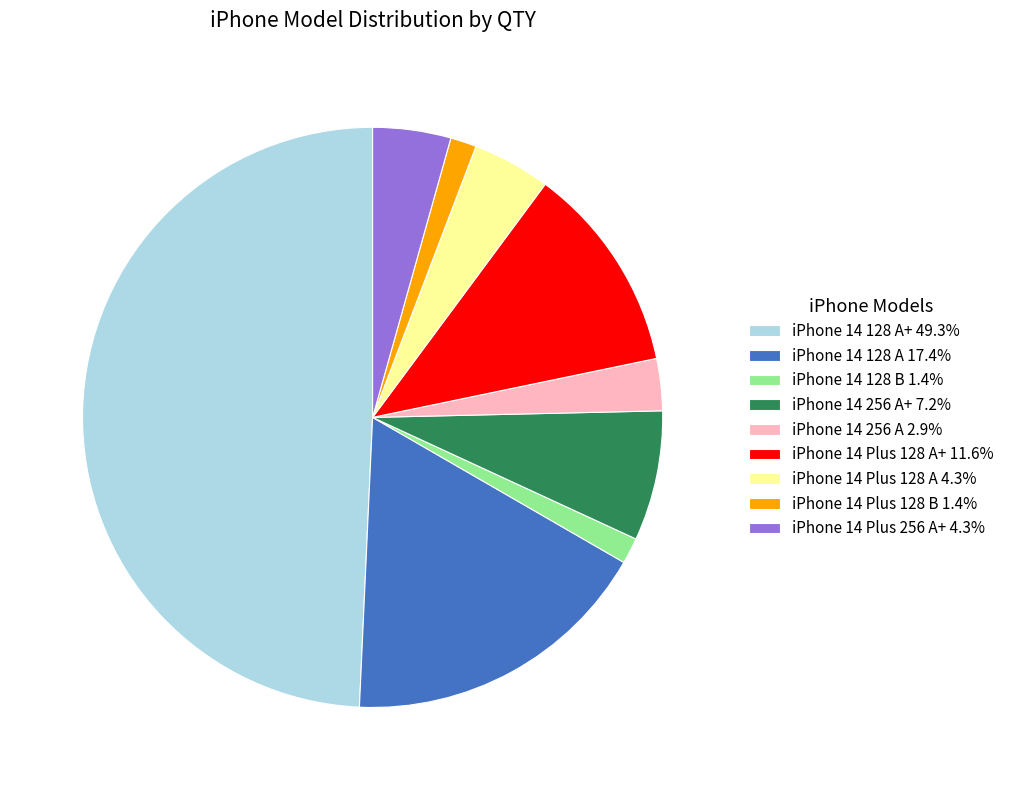

Is iPhone 14 256 A 2.9% the majority of the pie?

No